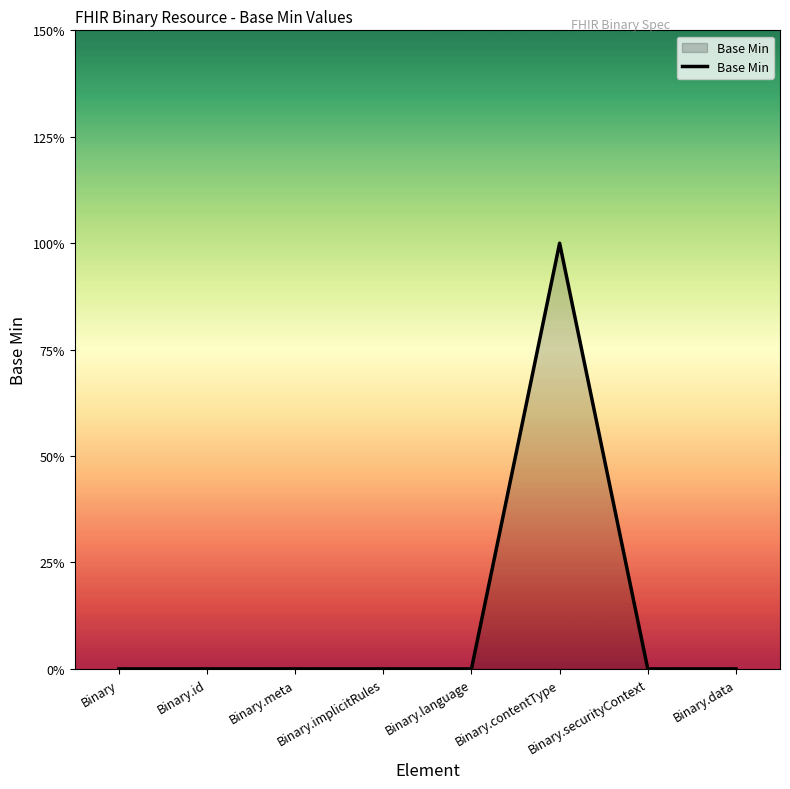

Does the chart display data point markers on the line(s)?

No